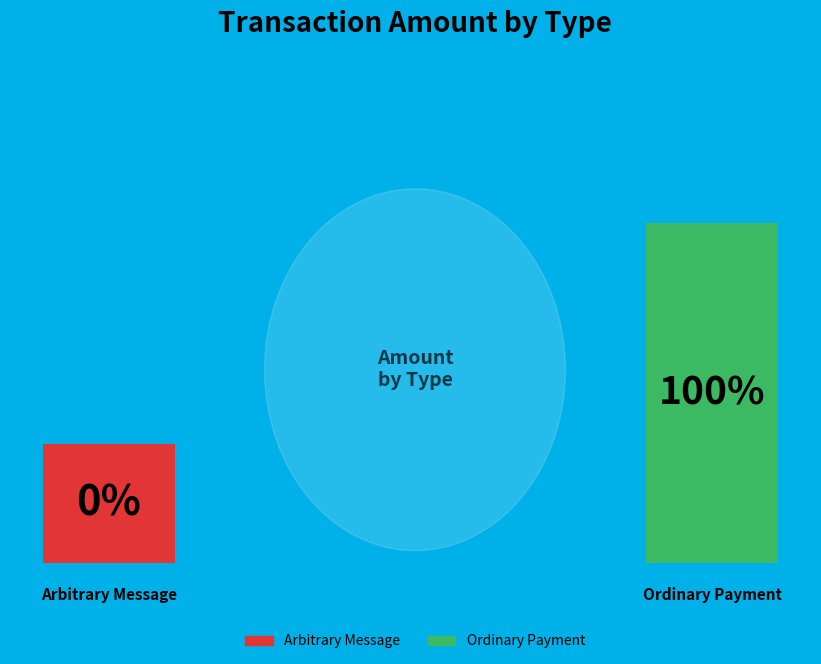

The Ordinary Payment slice represents 94% of the pie. True or false?

False